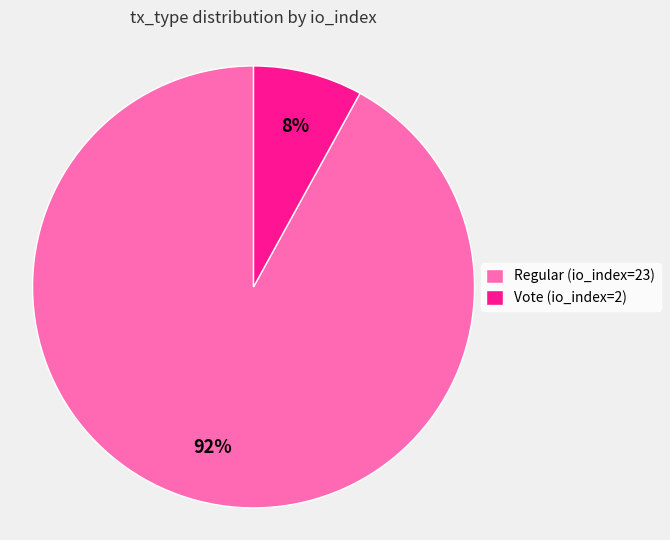

Combined, do Vote (io_index=2) and Regular (io_index=23) account for over 50%?

Yes